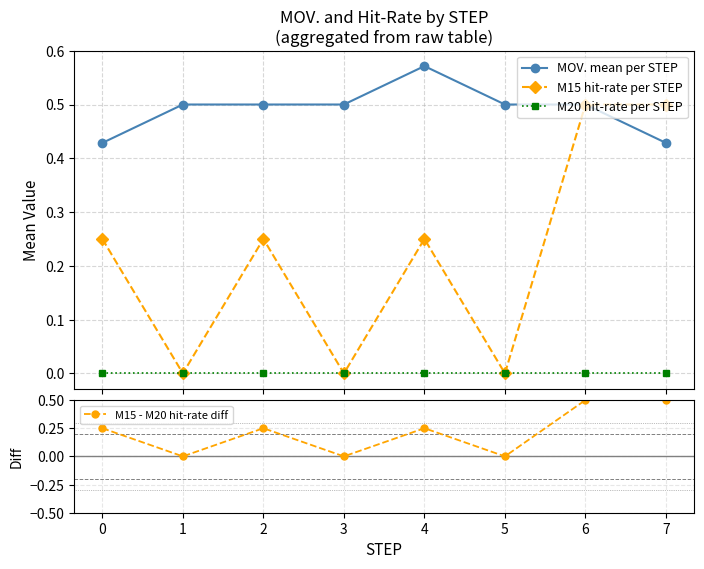

How many MOV. mean per STEP values are between 0 and 1?

8